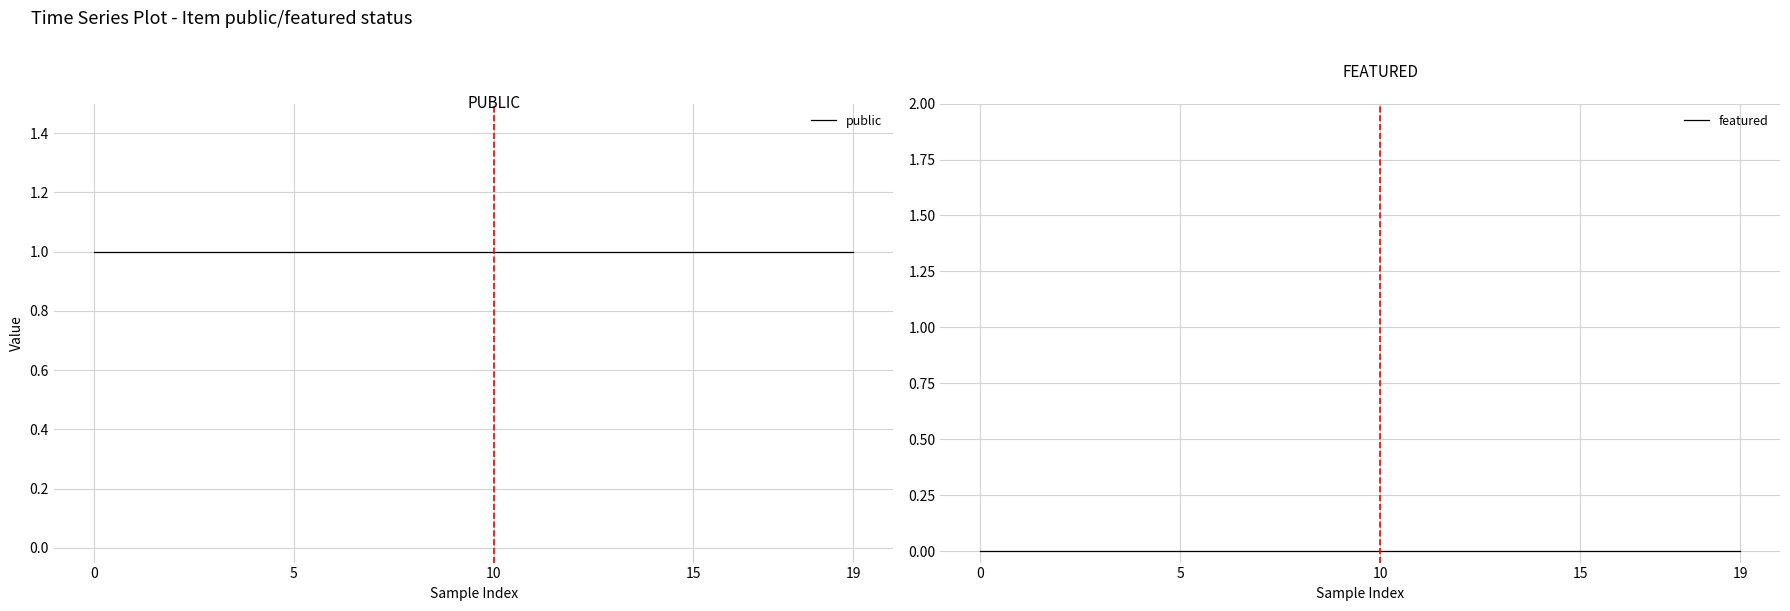

Reading left to right, extract all data points from this chart.

public: 1	1	1	1	1	1	1	1	1	1	1	1	1	1	1	1	1	1	1	1
featured: 0	0	0	0	0	0	0	0	0	0	0	0	0	0	0	0	0	0	0	0